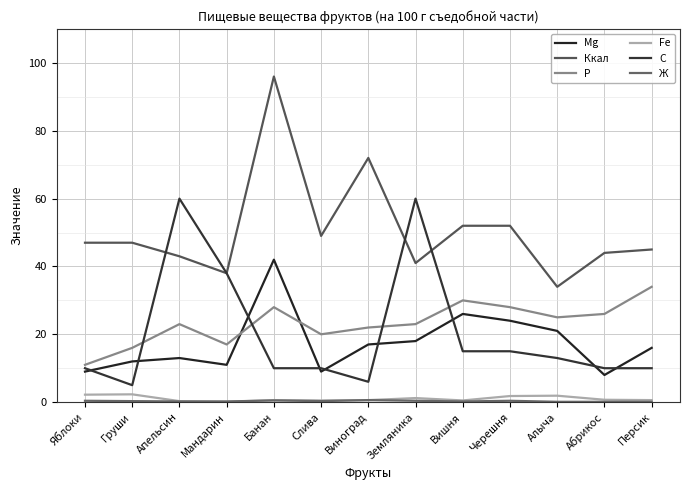

The C series shows 10.0 at Банан. True or false?

True